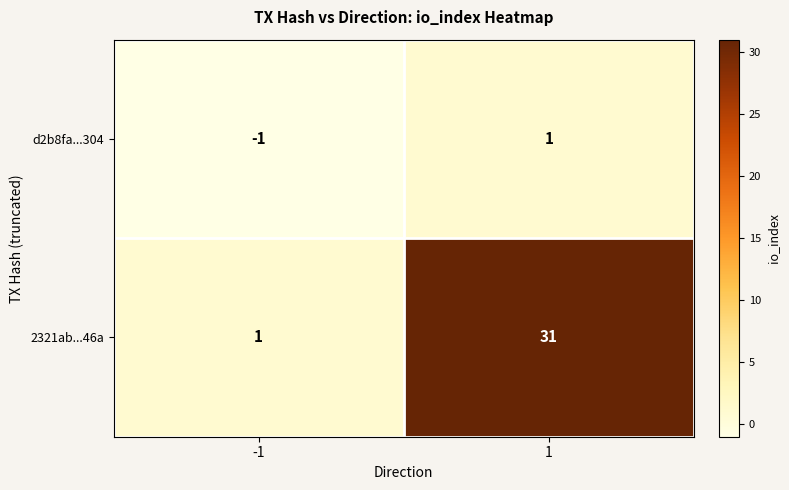

The value of d2b8fa...304 at 1 is 0. True or false?

False